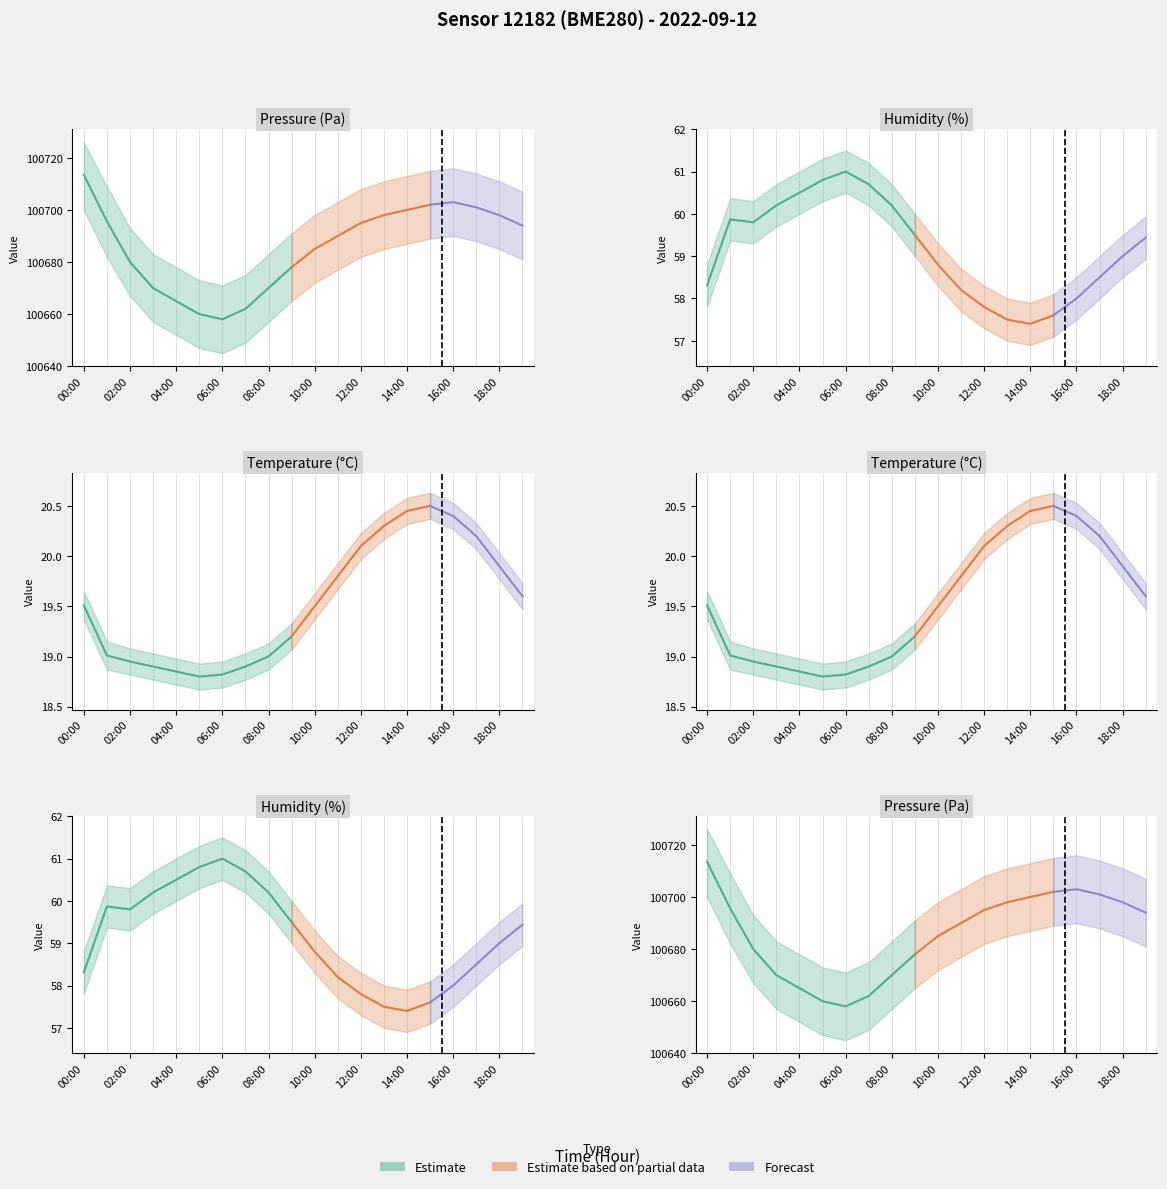

Reading left to right, transcribe all the data shown in this chart.

pressure: 00:00=100713.5	01:00=100695.6	02:00=100680.0	03:00=100670.0	04:00=100665.0	05:00=100660.0	06:00=100658.0	07:00=100662.0	08:00=100670.0	09:00=100678.0	10:00=100685.0	11:00=100690.0	12:00=100695.0	13:00=100698.0	14:00=100700.0	15:00=100702.0	16:00=100703.0	17:00=100701.0	18:00=100698.0	19:00=100694.0
temperature: 00:00=19.5	01:00=19.0	02:00=18.9	03:00=18.9	04:00=18.9	05:00=18.8	06:00=18.8	07:00=18.9	08:00=19.0	09:00=19.2	10:00=19.5	11:00=19.8	12:00=20.1	13:00=20.3	14:00=20.4	15:00=20.5	16:00=20.4	17:00=20.2	18:00=19.9	19:00=19.6
humidity: 00:00=58.3	01:00=59.9	02:00=59.8	03:00=60.2	04:00=60.5	05:00=60.8	06:00=61.0	07:00=60.7	08:00=60.2	09:00=59.5	10:00=58.8	11:00=58.2	12:00=57.8	13:00=57.5	14:00=57.4	15:00=57.6	16:00=58.0	17:00=58.5	18:00=59.0	19:00=59.4